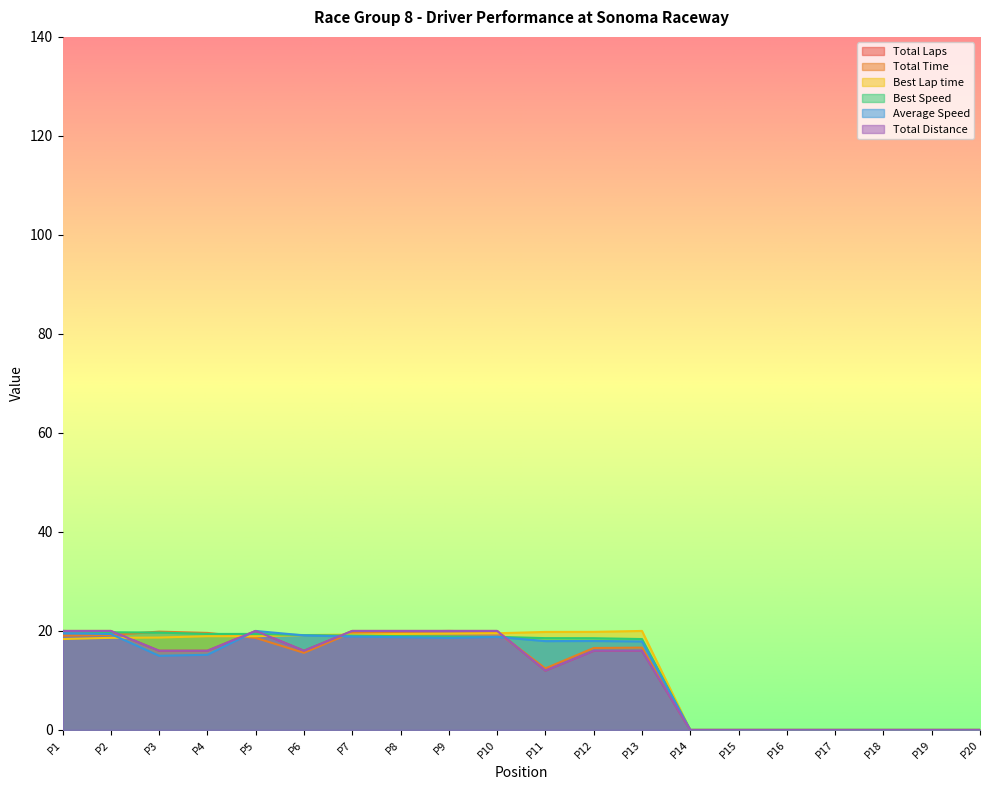

In Total Time, how many points are lower than both neighbors (excluding endpoints)?

2